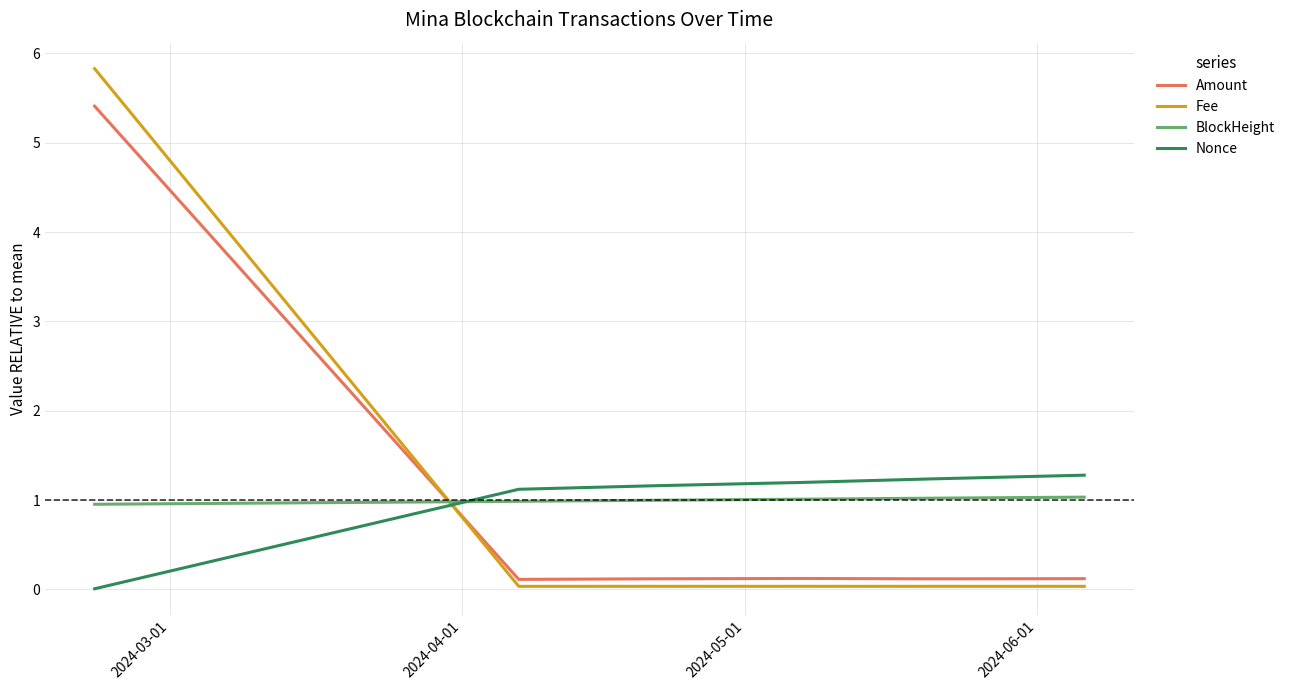

What is the maximum value shown in the chart?

5.8